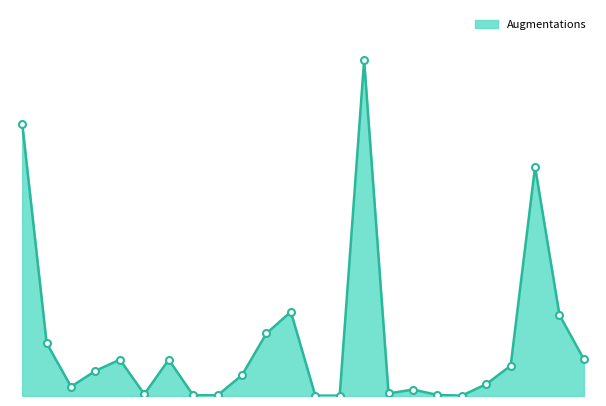

What is the average value?

155